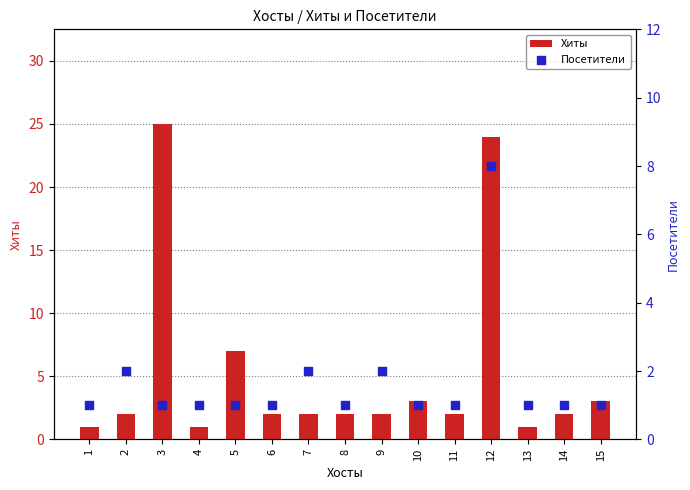

What are all the series names shown in the legend?

Хиты, Посетители